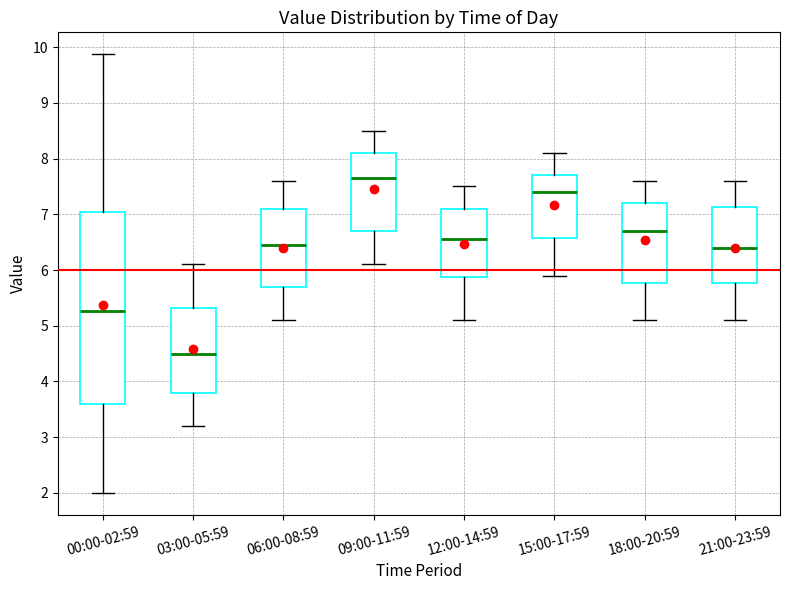

Reading left to right, transcribe this box plot: for each box, give where its median line is, the range the box spans, and where its two whiskers end, as read against the y-axis. The values are not printed on the chart, so give them approximately, as read against the axis.

00:00-02:59: median 5.3, box 3.6 to 7.0, whiskers 2.0 to 9.9
03:00-05:59: median 4.5, box 3.8 to 5.3, whiskers 3.2 to 6.1
06:00-08:59: median 6.5, box 5.7 to 7.1, whiskers 5.1 to 7.6
09:00-11:59: median 7.7, box 6.7 to 8.1, whiskers 6.1 to 8.5
12:00-14:59: median 6.6, box 5.9 to 7.1, whiskers 5.1 to 7.5
15:00-17:59: median 7.4, box 6.6 to 7.7, whiskers 5.9 to 8.1
18:00-20:59: median 6.7, box 5.8 to 7.2, whiskers 5.1 to 7.6
21:00-23:59: median 6.4, box 5.8 to 7.1, whiskers 5.1 to 7.6